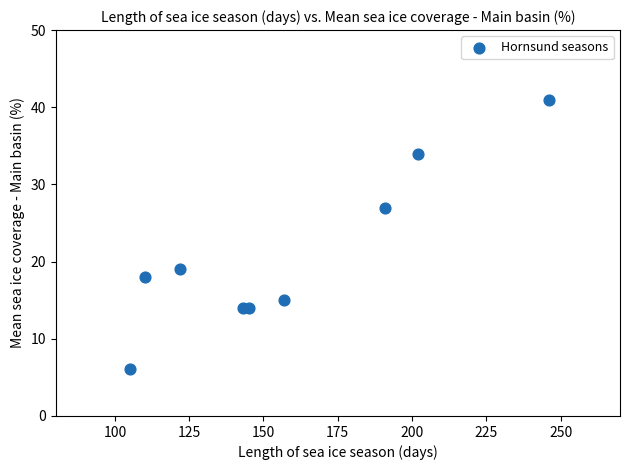

What is the average X value?

157.9